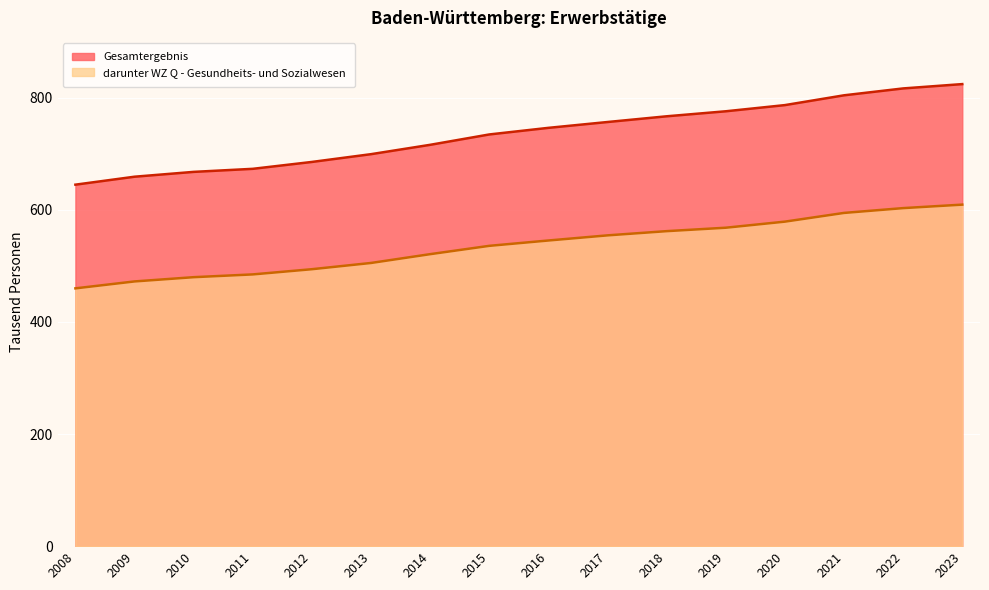

How many lines are shown in the chart?

2